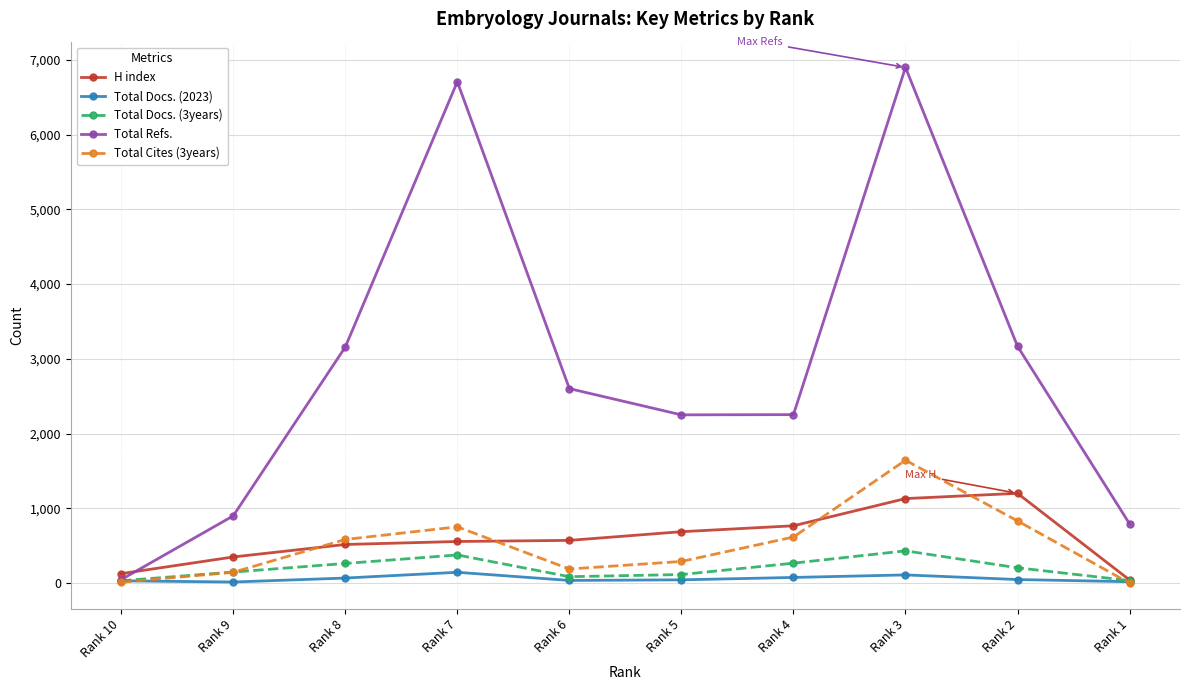

Read the Total Docs. (3years) value at Rank 3.

432